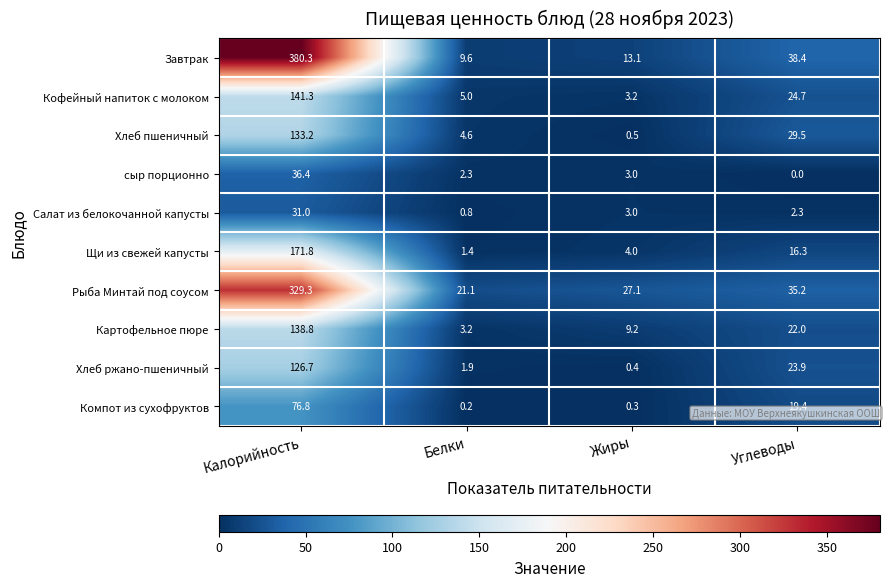

Where does the Завтрак series first go above 38?

Калорийность